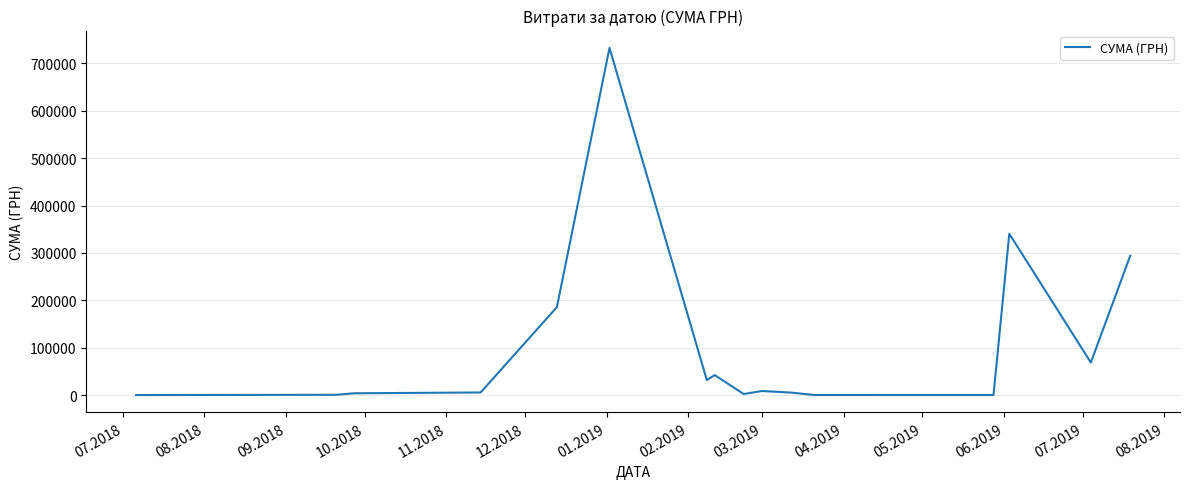

Count the number of data series in this chart.

1